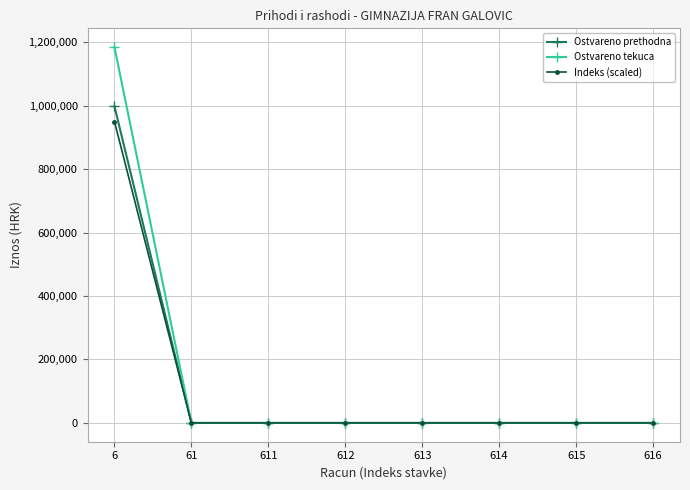

At which label does Ostvareno tekuca reach its peak?

6